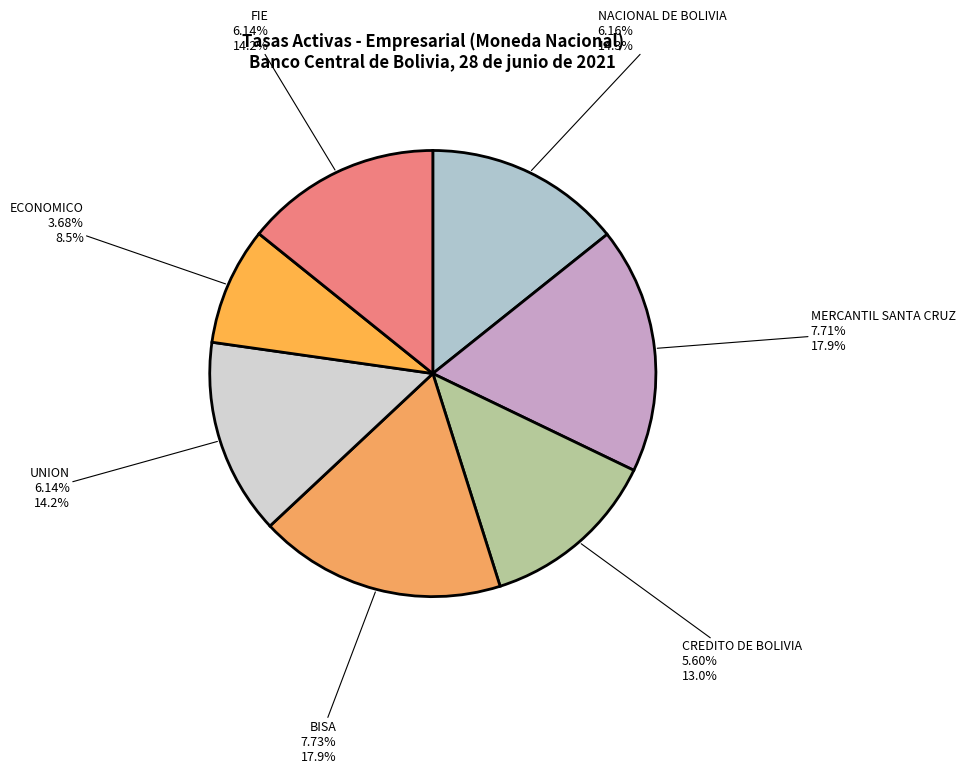

True or false: SOLIDARIO accounts for 0% of the total.

True